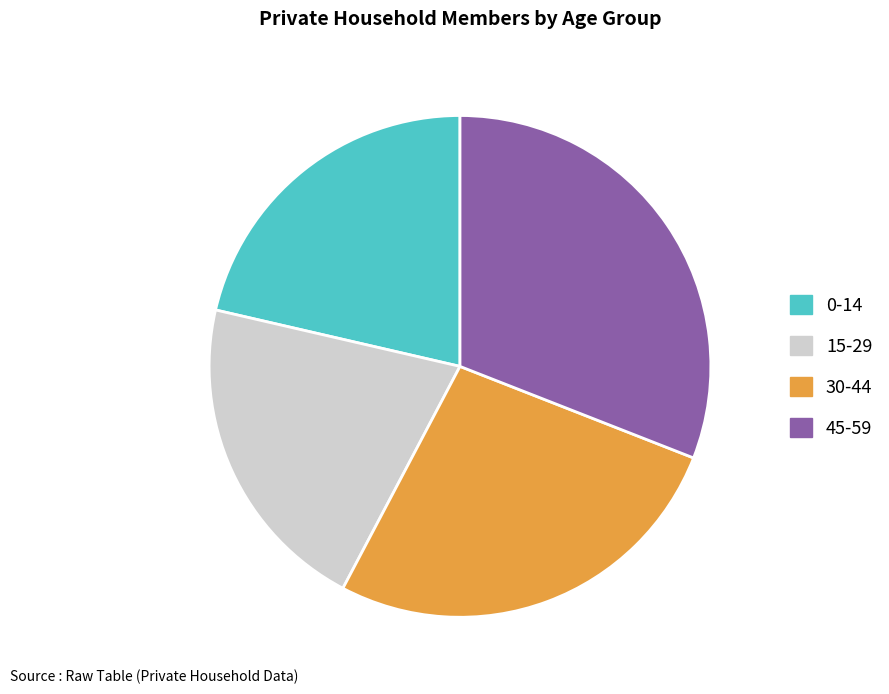

What is the smallest slice in the pie chart?

15-29